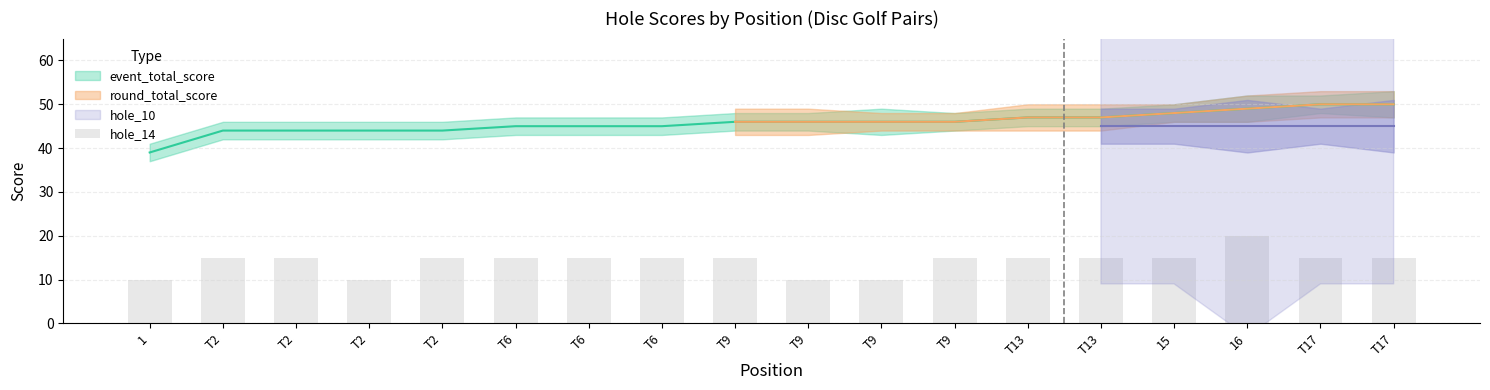

Reading right to left, extract all data points from this chart.

T17=15	T17=15	16=20	15=15	T13=15	T13=15	T9=15	T9=10	T9=10	T9=15	T6=15	T6=15	T6=15	T2=15	T2=10	T2=15	T2=15	1=10